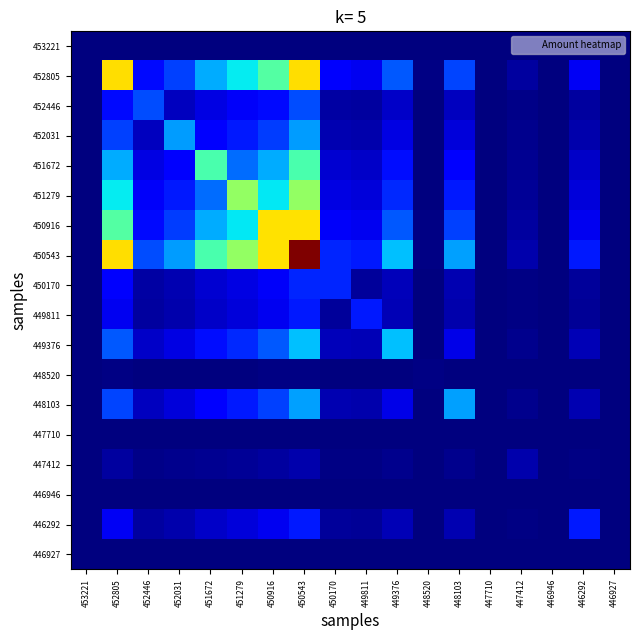

At how many categories does at least one series exceed 0?

15